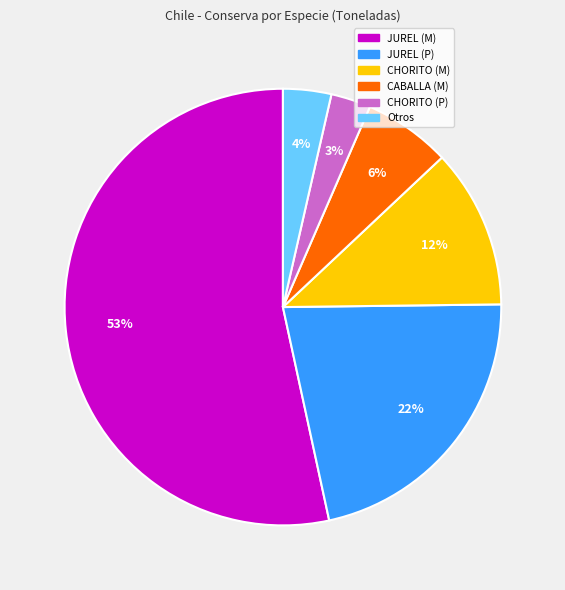

To the nearest percent, what is the average slice percentage?

17%